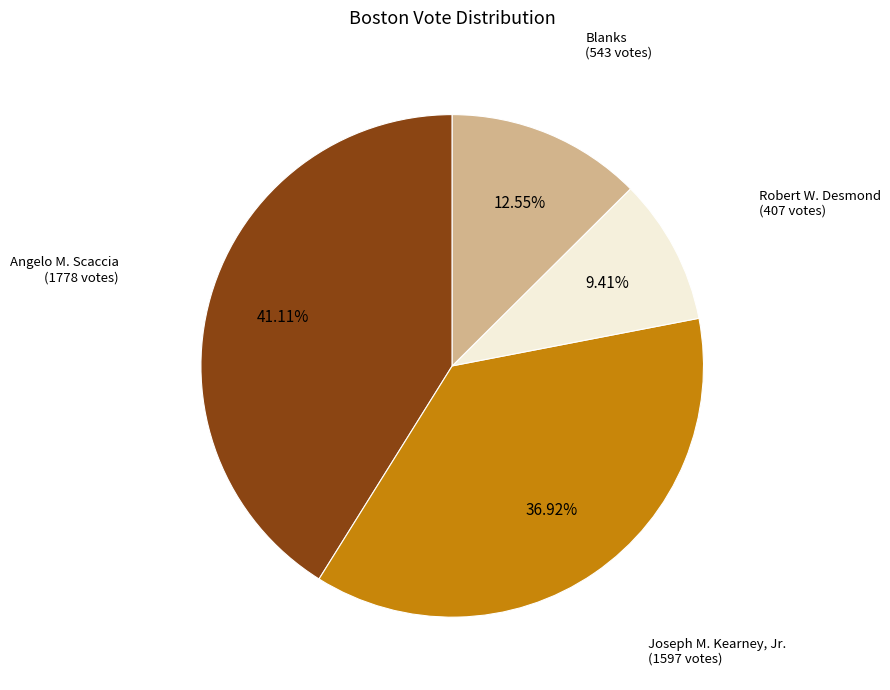

Is there any slice that represents more than half of the pie?

No